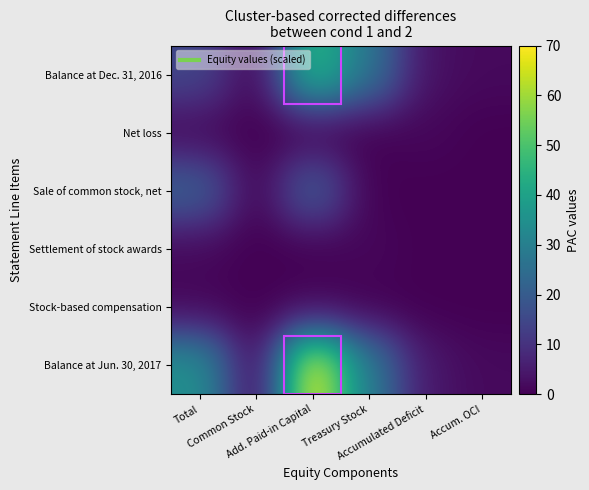

What is the total value across all series at Treasury Stock?

57.9